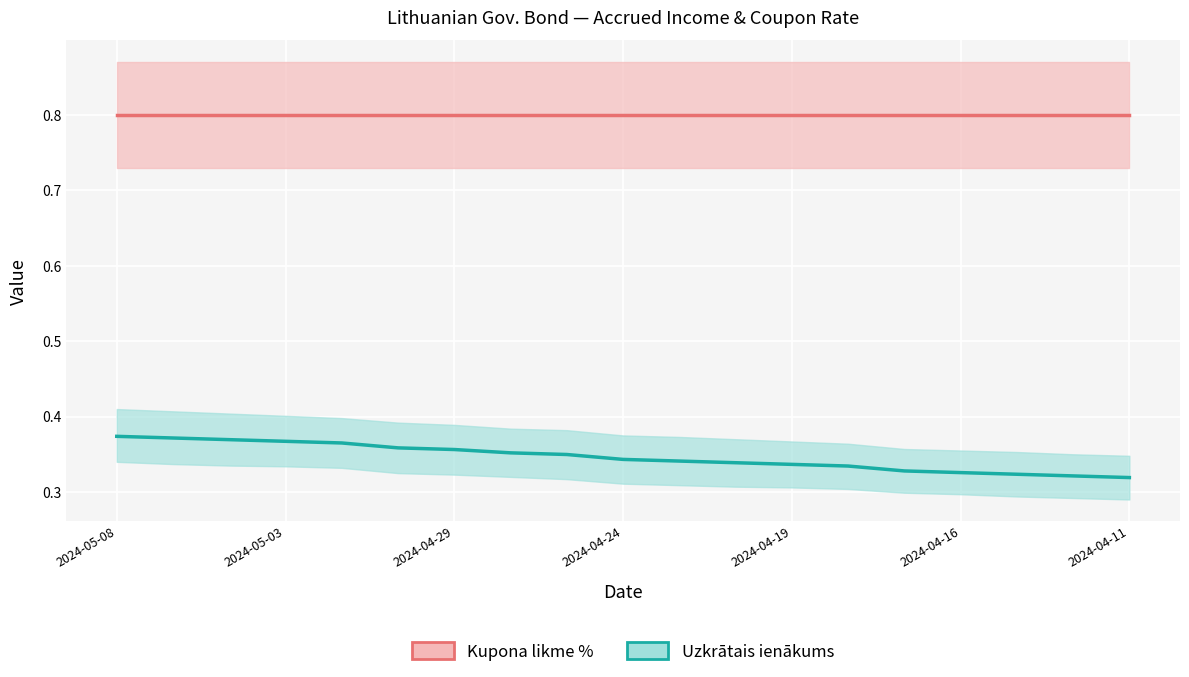

What is the sum of the values at 2024-04-17 and 2024-05-02?

0.7